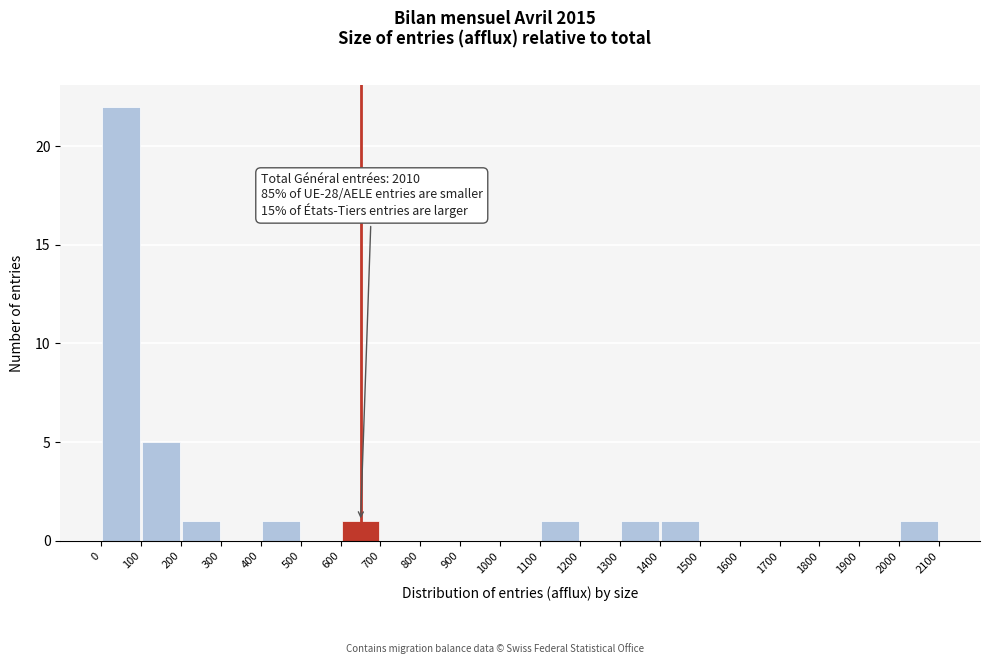

Over which range of the x-axis is the bar tallest?

0 to 100